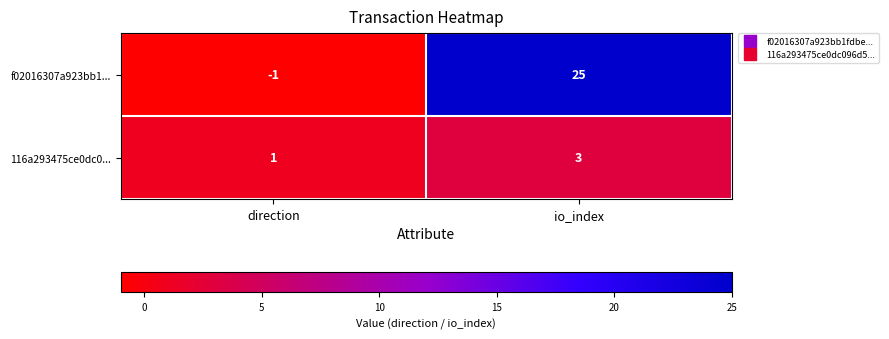

Is it true that 116a293475ce0dc0... equals 5 at io_index?

False